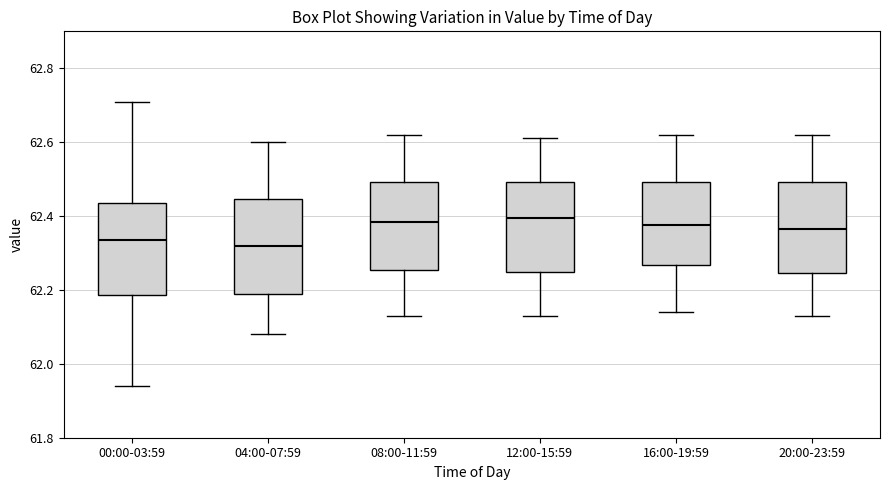

Reading left to right, read every box against the y-axis: the position of its median line, the range the box covers, and the ends of its whiskers. The values are not printed on the chart, so give them approximately, as read against the axis.

00:00-03:59: median 62.34, box 62.18 to 62.44, whiskers 61.94 to 62.72
04:00-07:59: median 62.32, box 62.20 to 62.44, whiskers 62.08 to 62.60
08:00-11:59: median 62.38, box 62.26 to 62.50, whiskers 62.14 to 62.62
12:00-15:59: median 62.40, box 62.24 to 62.50, whiskers 62.14 to 62.62
16:00-19:59: median 62.38, box 62.26 to 62.50, whiskers 62.14 to 62.62
20:00-23:59: median 62.36, box 62.24 to 62.50, whiskers 62.14 to 62.62